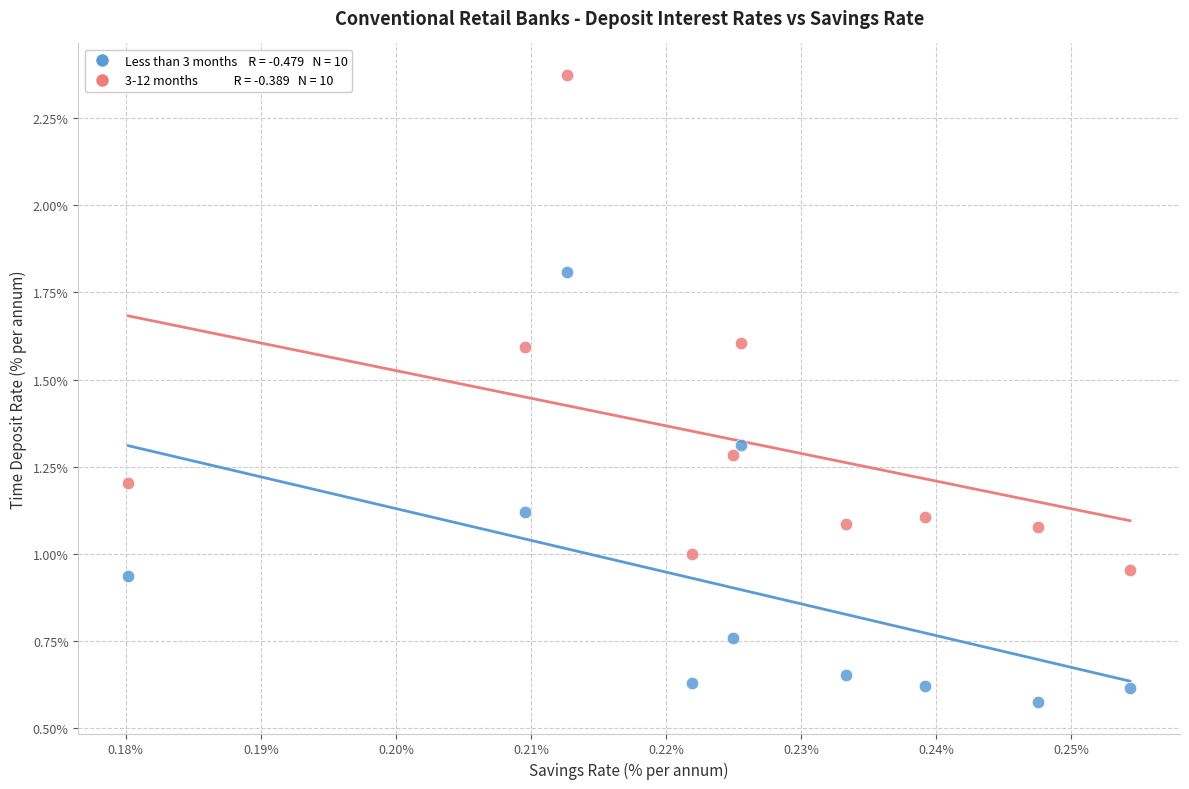

Across all data points, what is the range of Y values (max minus min)?

1.8